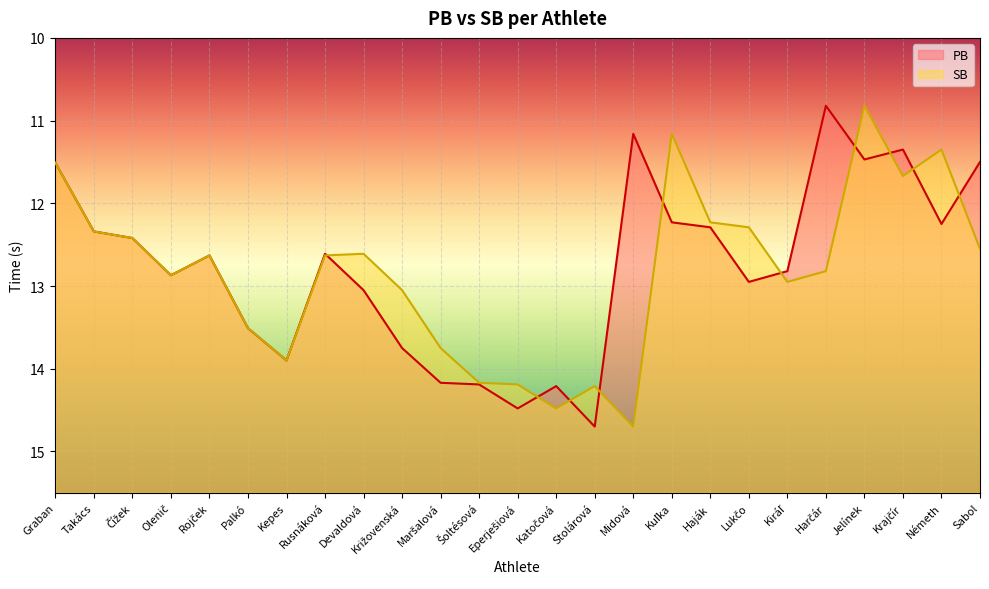

True or false: PB has a value of 7.8 at Katočová.

False